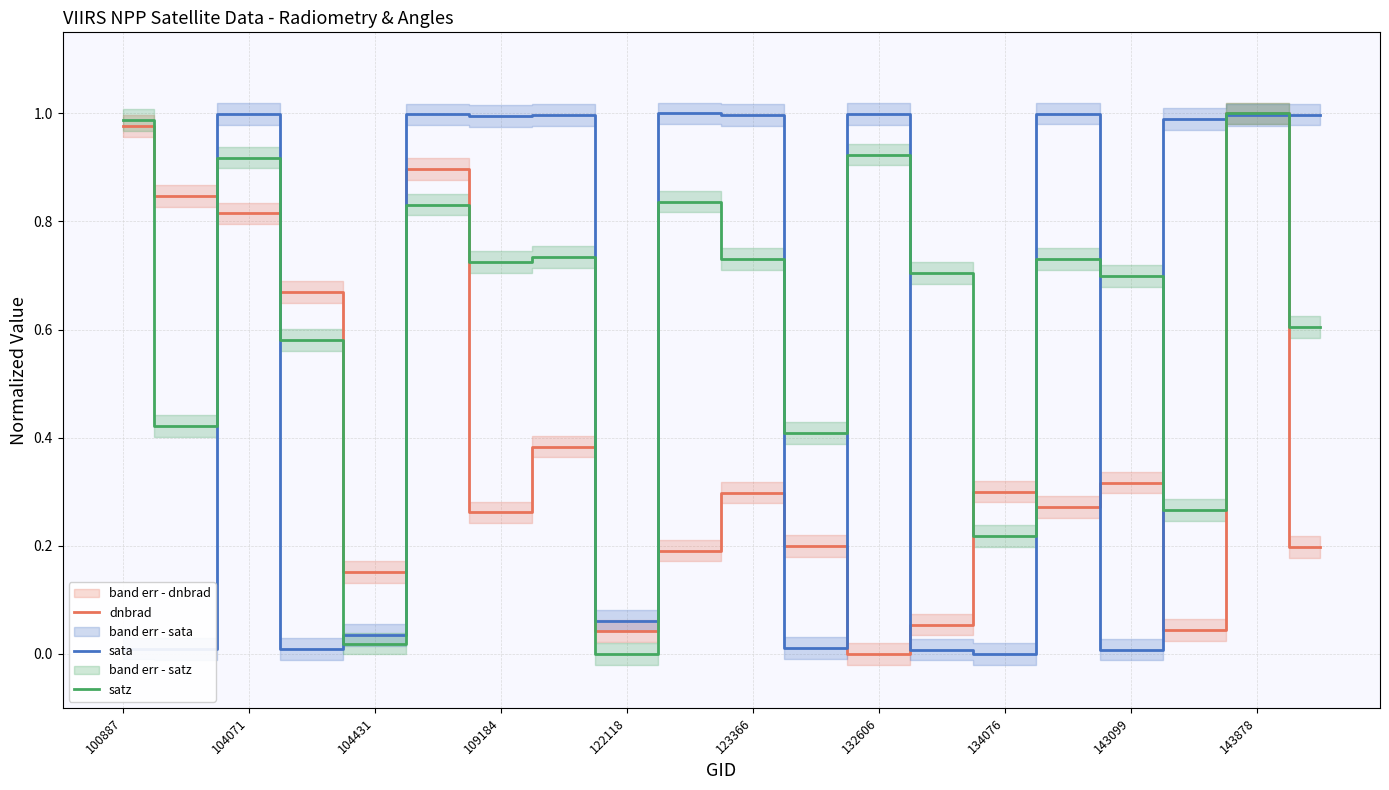

The sata series shows 0.5 at 104071. True or false?

False